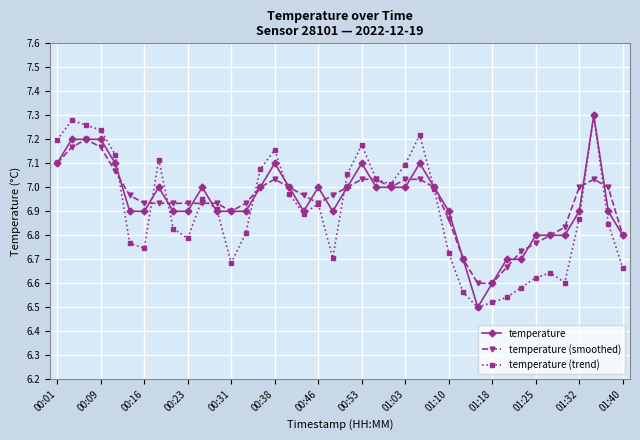

True or false: temperature has more than 1 interior local peaks.

True